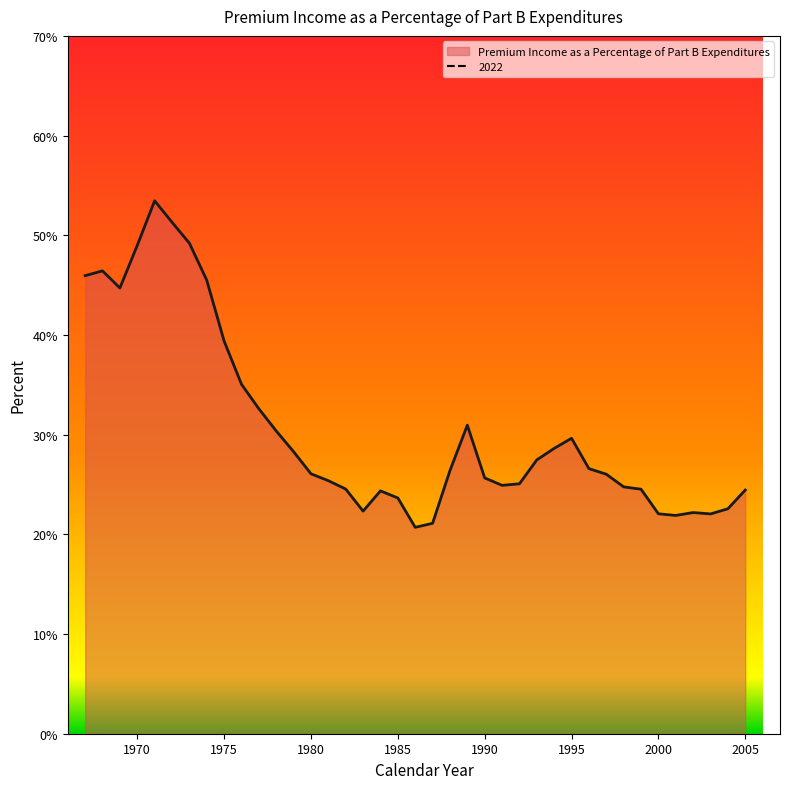

List the labels in order of value, smallest first.

1986, 1987, 2001, 2003, 2000, 2002, 1983, 2004, 1985, 1984, 2005, 1999, 1982, 1998, 1991, 1992, 1981, 1990, 1997, 1980, 1988, 1996, 1993, 1979, 1994, 1995, 1978, 1989, 1977, 1976, 1975, 1969, 1974, 1967, 1968, 1970, 1973, 1972, 1971